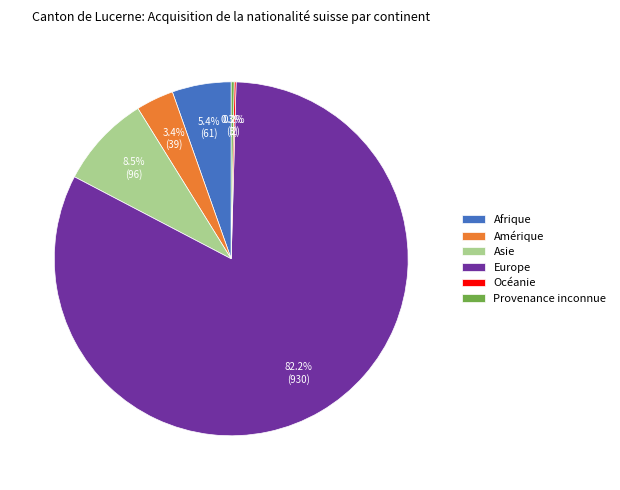

Combined, do Europe and Amérique account for over 50%?

Yes